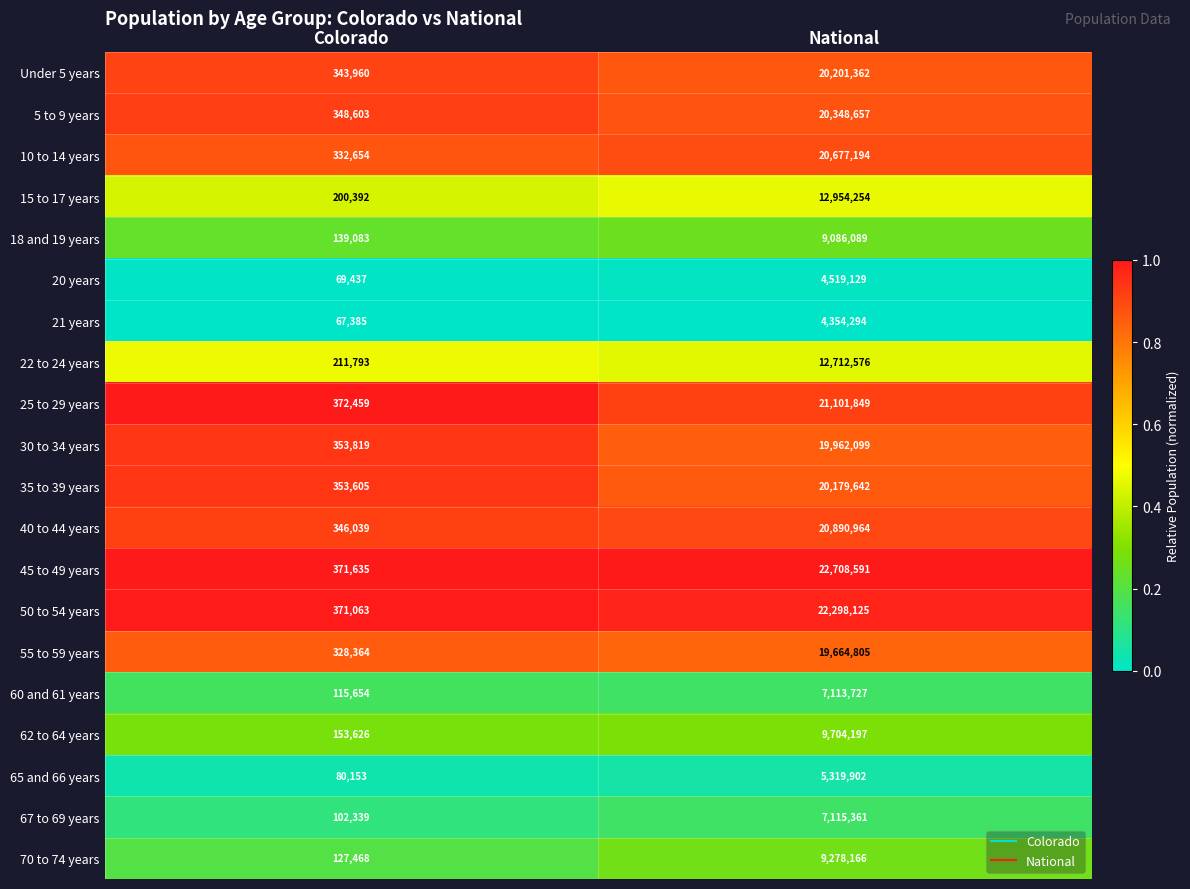

What is the approximate value of 45 to 49 years at National, to the nearest 100?

22708600